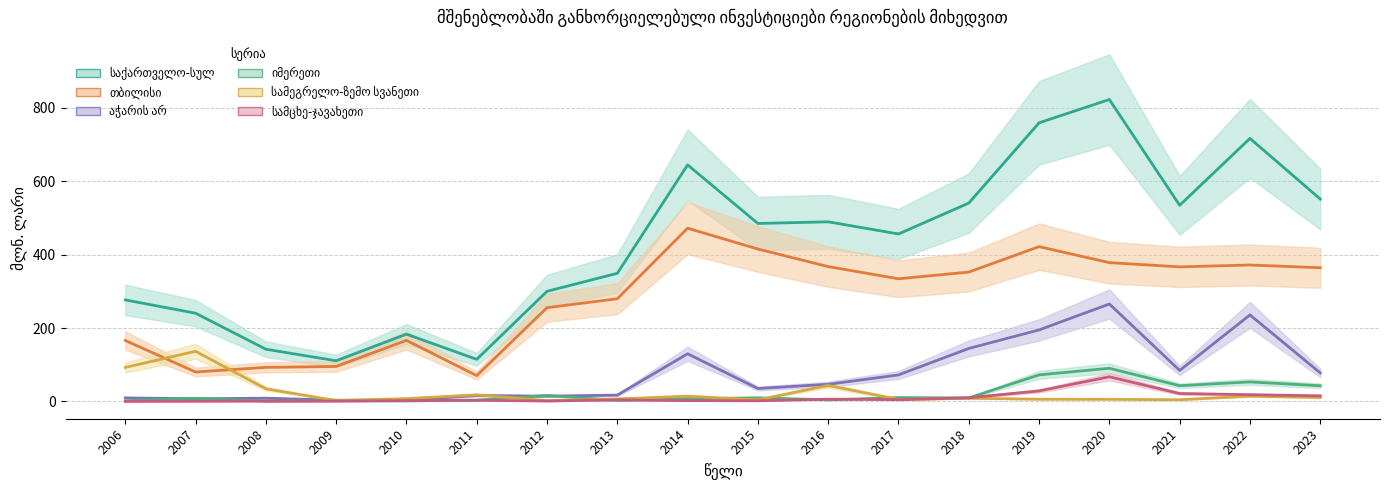

What is the sum of all აჭარის არ values?

1364.5